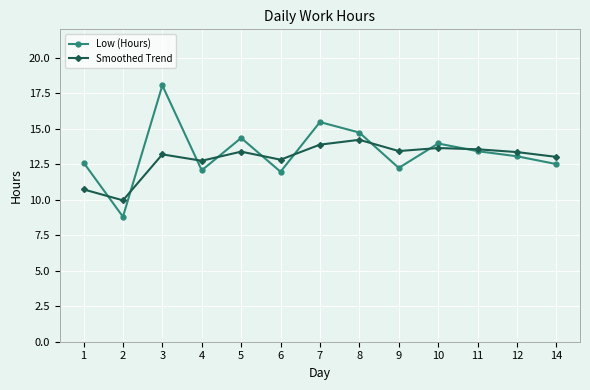

What is the maximum value shown in the chart?

18.1